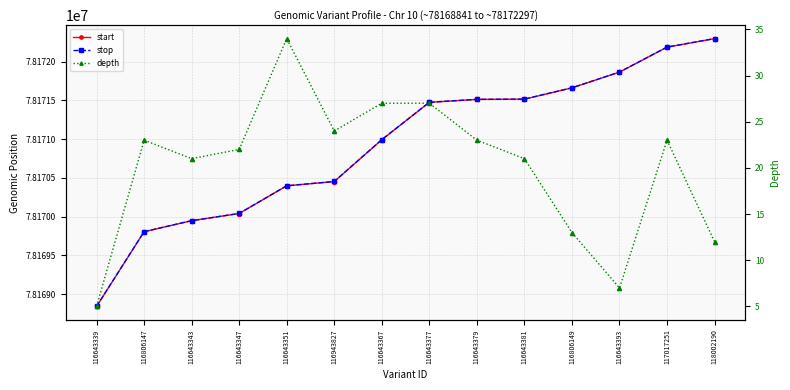

True or false: stop and start intersect in this chart.

False